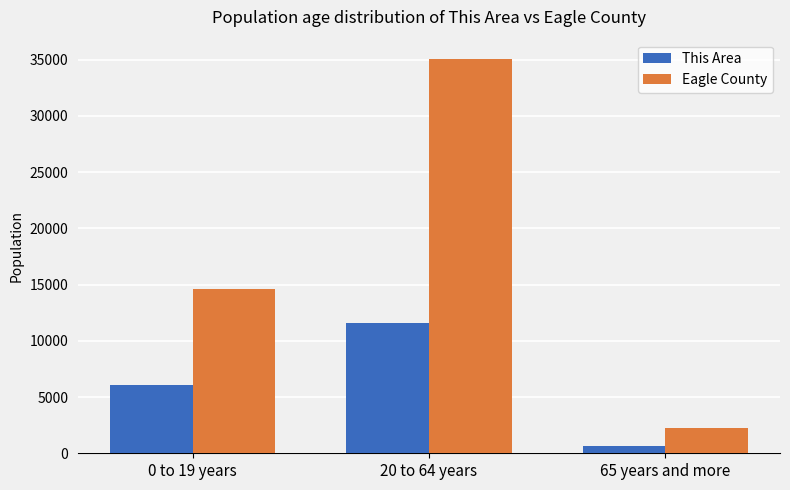

Rank the series at 65 years and more from lowest to highest value.

This Area, Eagle County